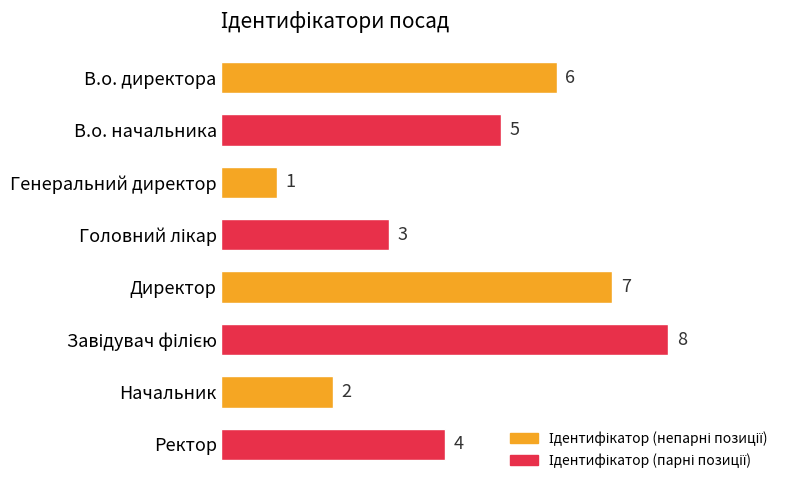

Between Директор and Начальник, which is larger?

Директор